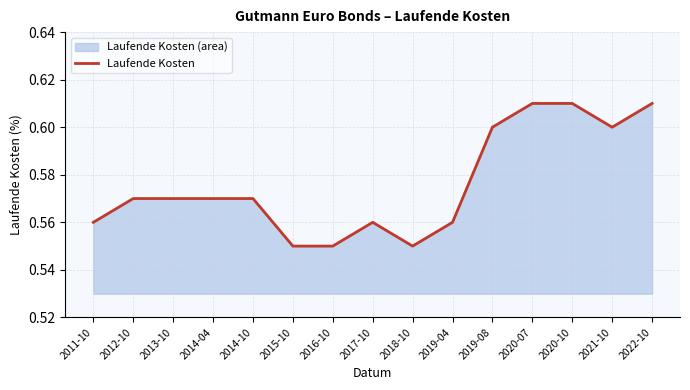

How many distinct data groups are displayed?

1